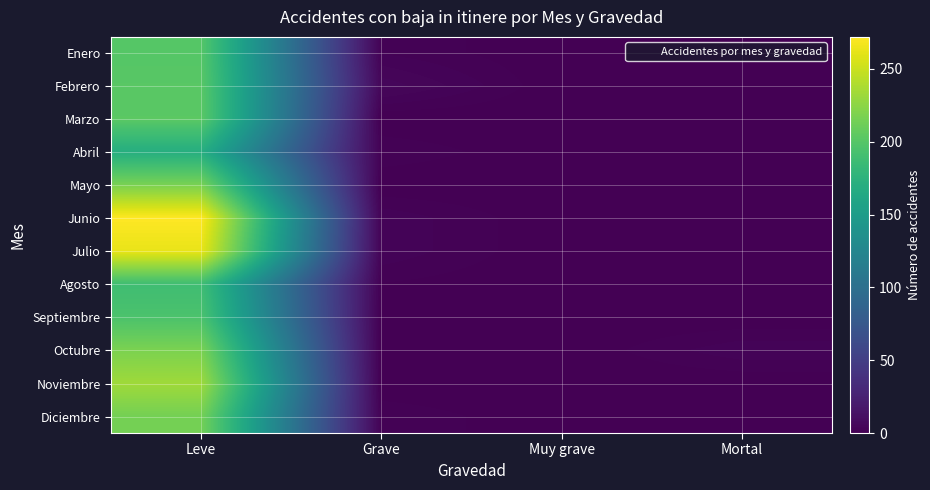

Reading right to left, extract all data points from this chart.

Enero: Mortal=0	Muy grave=0	Grave=2	Leve=200
Febrero: Mortal=1	Muy grave=0	Grave=5	Leve=202
Marzo: Mortal=1	Muy grave=0	Grave=0	Leve=203
Abril: Mortal=0	Muy grave=0	Grave=2	Leve=170
Mayo: Mortal=0	Muy grave=0	Grave=0	Leve=217
Junio: Mortal=0	Muy grave=0	Grave=3	Leve=272
Julio: Mortal=1	Muy grave=0	Grave=3	Leve=263
Agosto: Mortal=0	Muy grave=0	Grave=1	Leve=188
Septiembre: Mortal=0	Muy grave=0	Grave=0	Leve=195
Octubre: Mortal=3	Muy grave=0	Grave=0	Leve=218
Noviembre: Mortal=0	Muy grave=0	Grave=0	Leve=233
Diciembre: Mortal=0	Muy grave=0	Grave=2	Leve=215